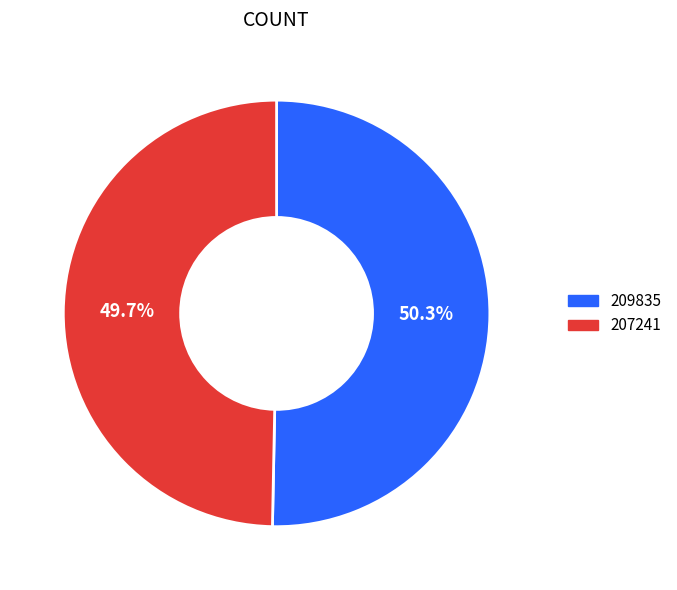

Does 209835 account for over 50% of the chart?

Yes